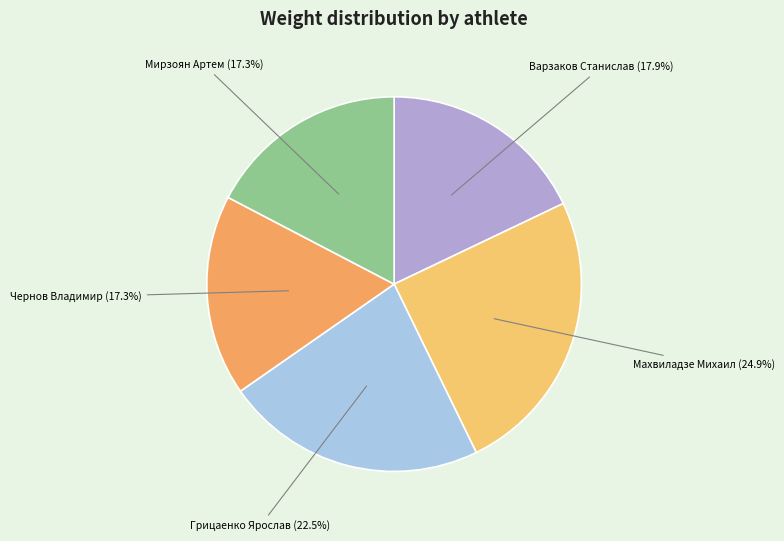

Does Чернов Владимир represent more than half of the total?

No